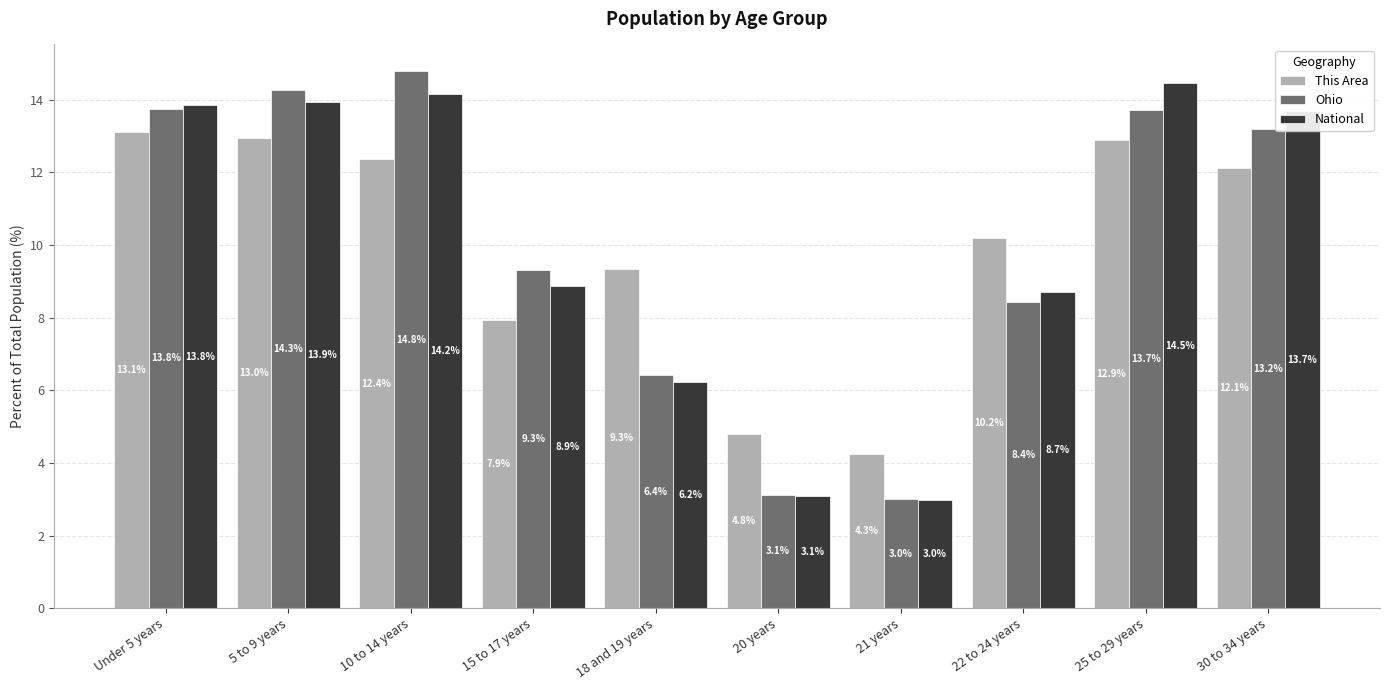

Rank the categories by This Area value from highest to lowest.

Under 5 years, 5 to 9 years, 25 to 29 years, 10 to 14 years, 30 to 34 years, 22 to 24 years, 18 and 19 years, 15 to 17 years, 20 years, 21 years